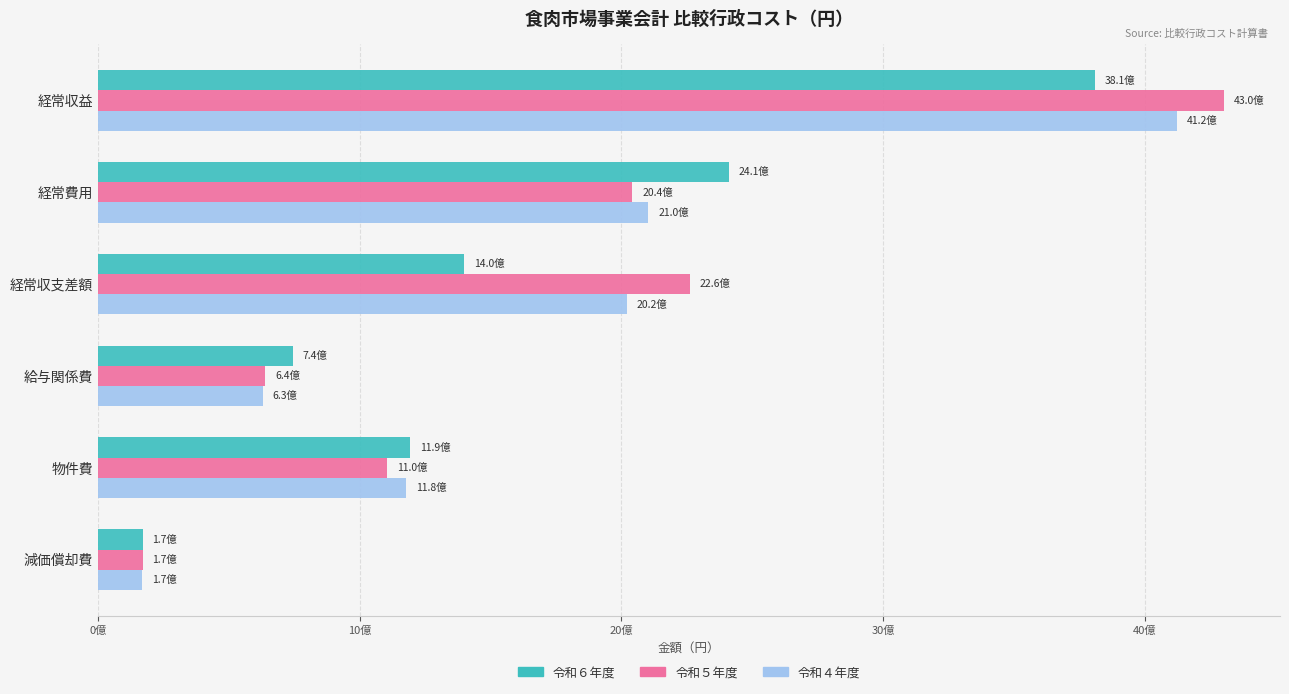

What are all the series names shown in the legend?

令和６年度, 令和５年度, 令和４年度